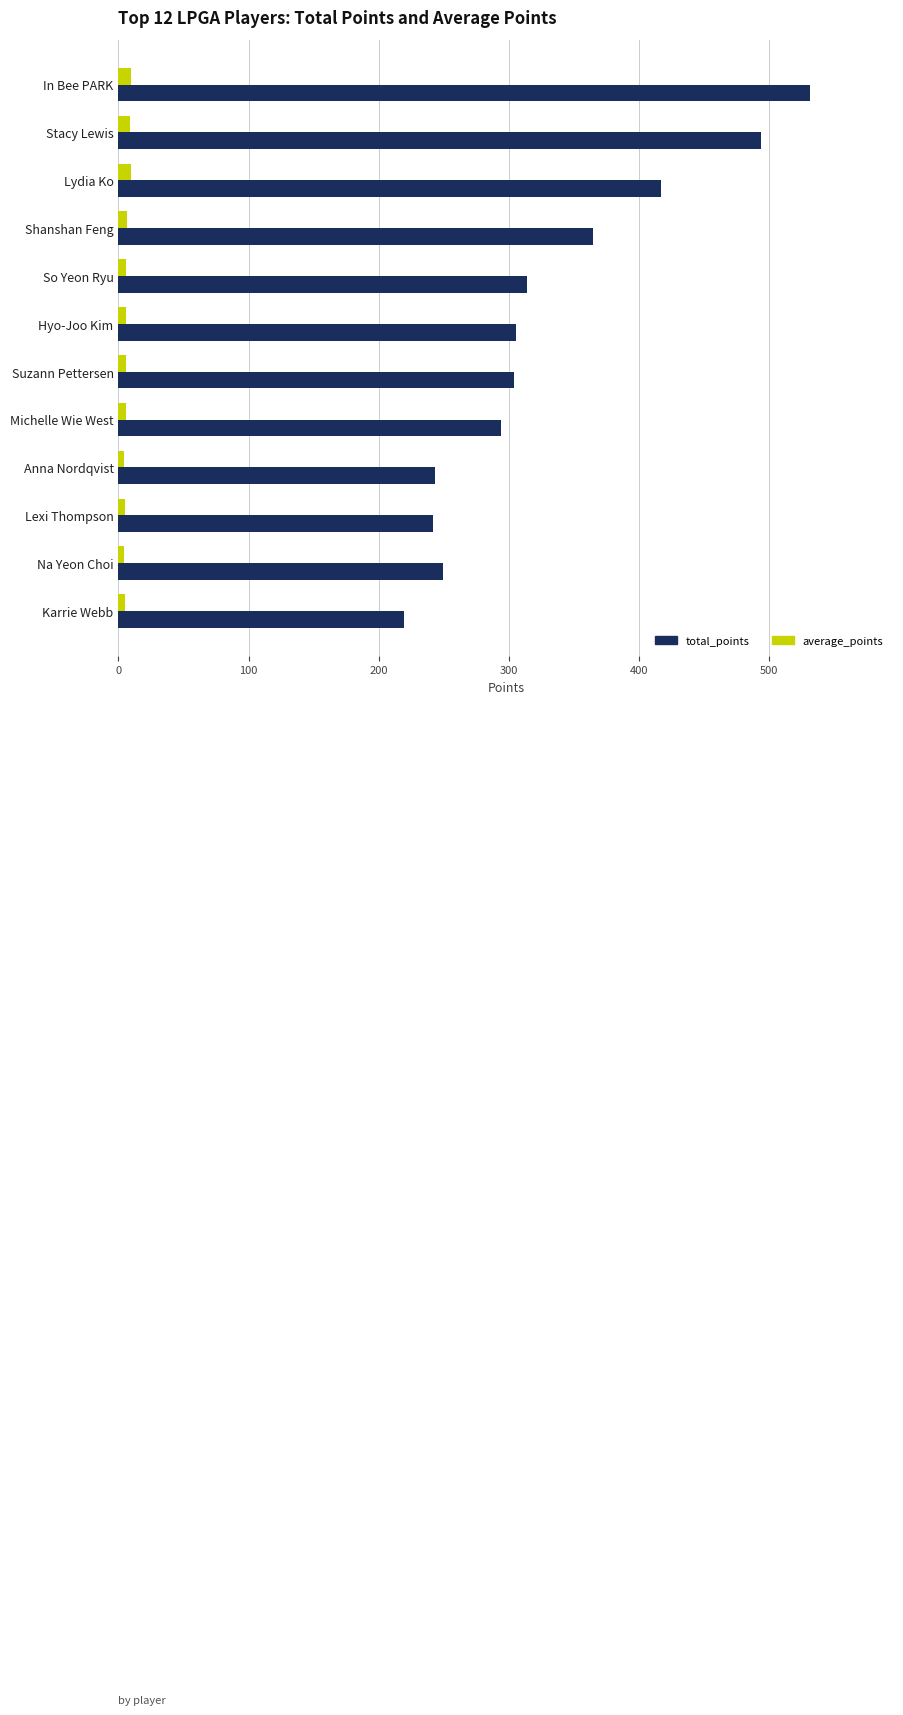

At which category is the sum across all series the highest?

In Bee PARK